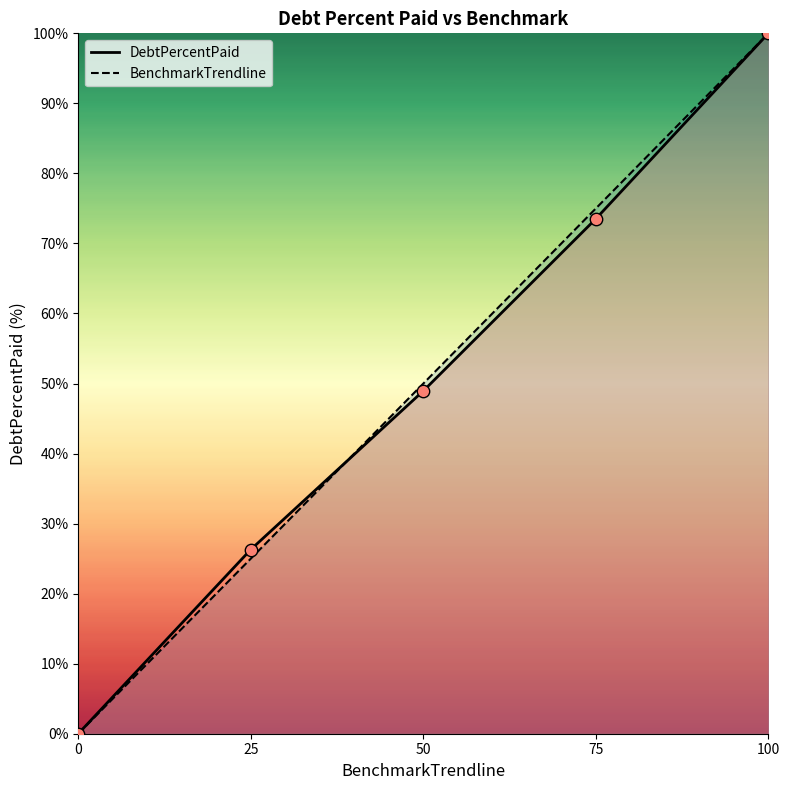

Which series has the largest total across all categories?

BenchmarkTrendline